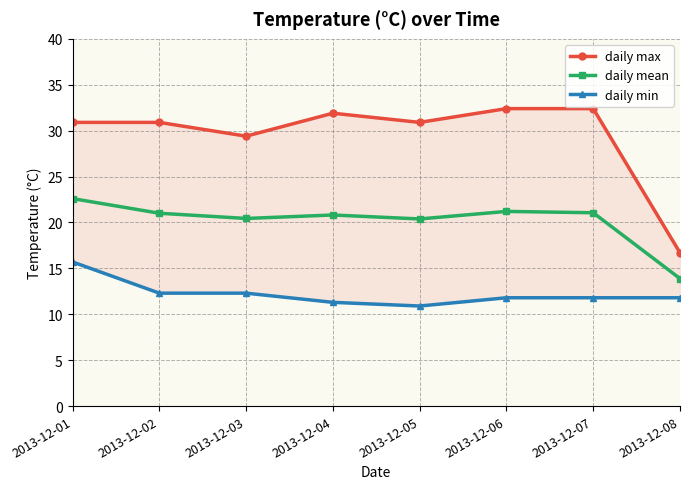

What is the value of the daily mean point at the 3rd from the left?

20.4